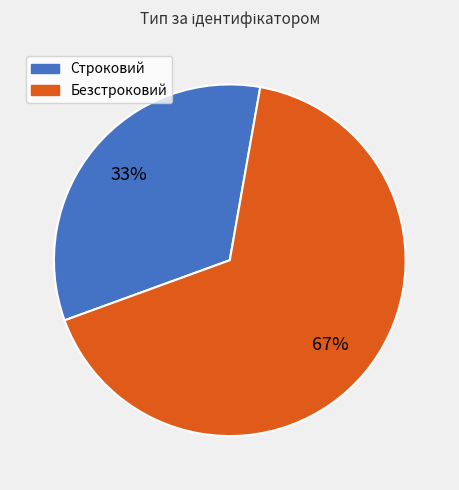

The Безстроковий slice represents 80% of the pie. True or false?

False